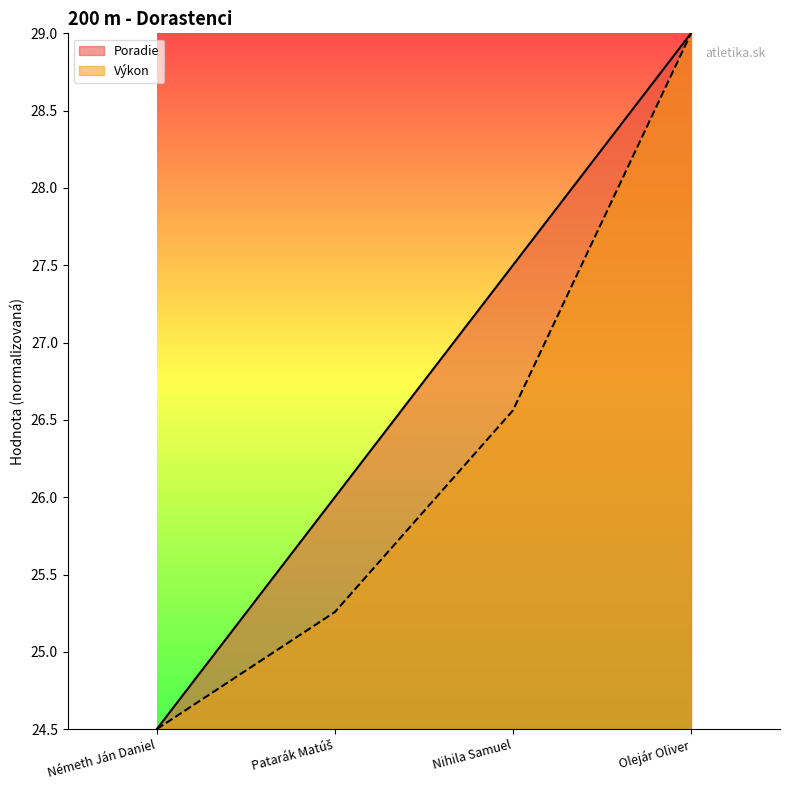

True or false: Výkon has more than 1 interior local peaks.

False